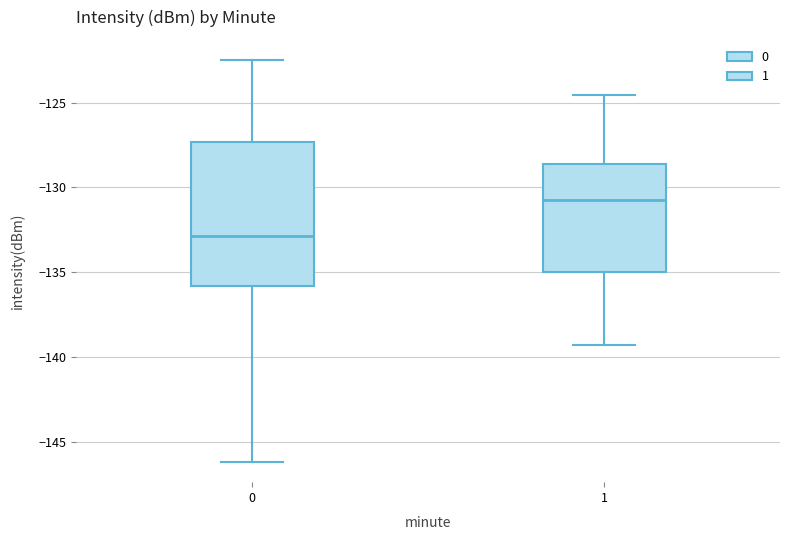

Which box has the lowest median line?

0